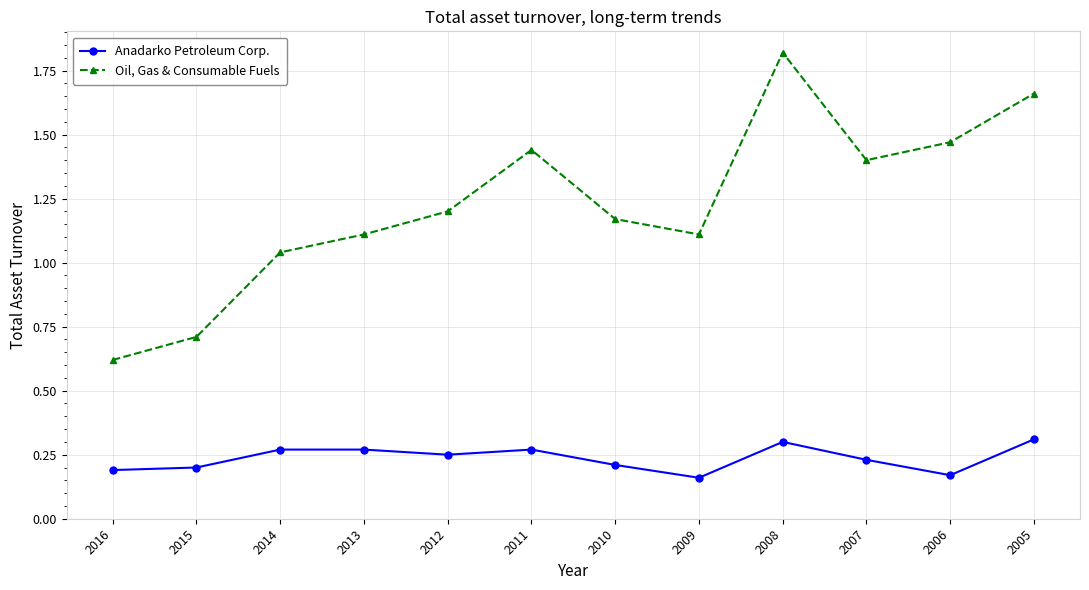

How many interior local peaks does the Oil, Gas & Consumable Fuels series have?

2